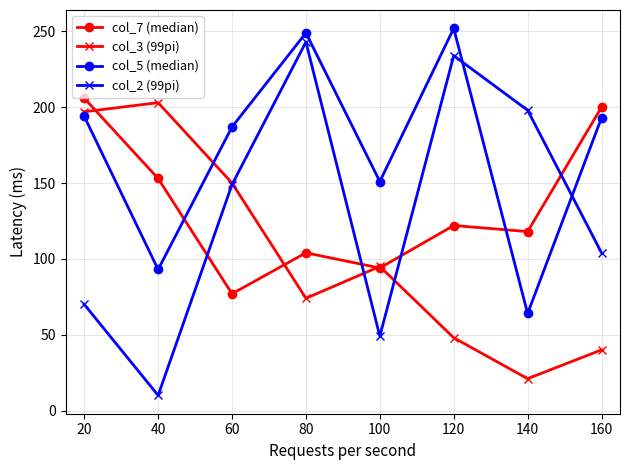

Is this an area chart (filled region under the line)?

No